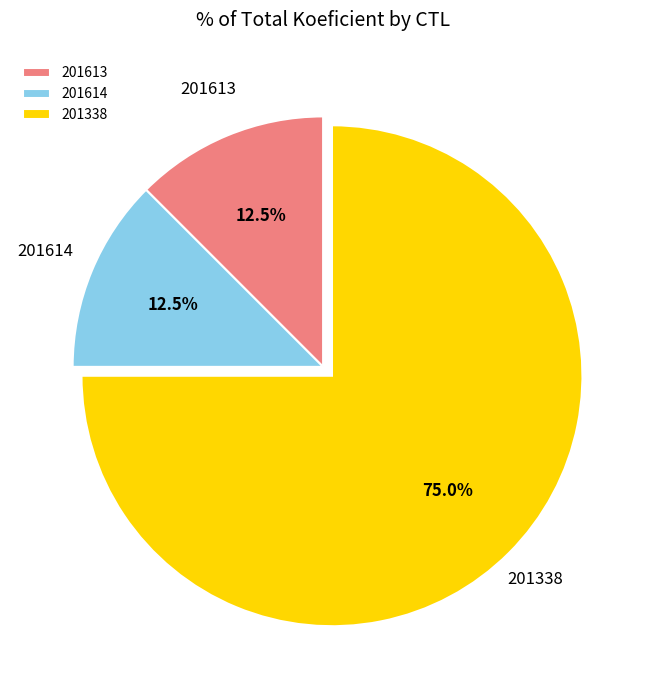

Is 201338 the majority of the pie?

Yes